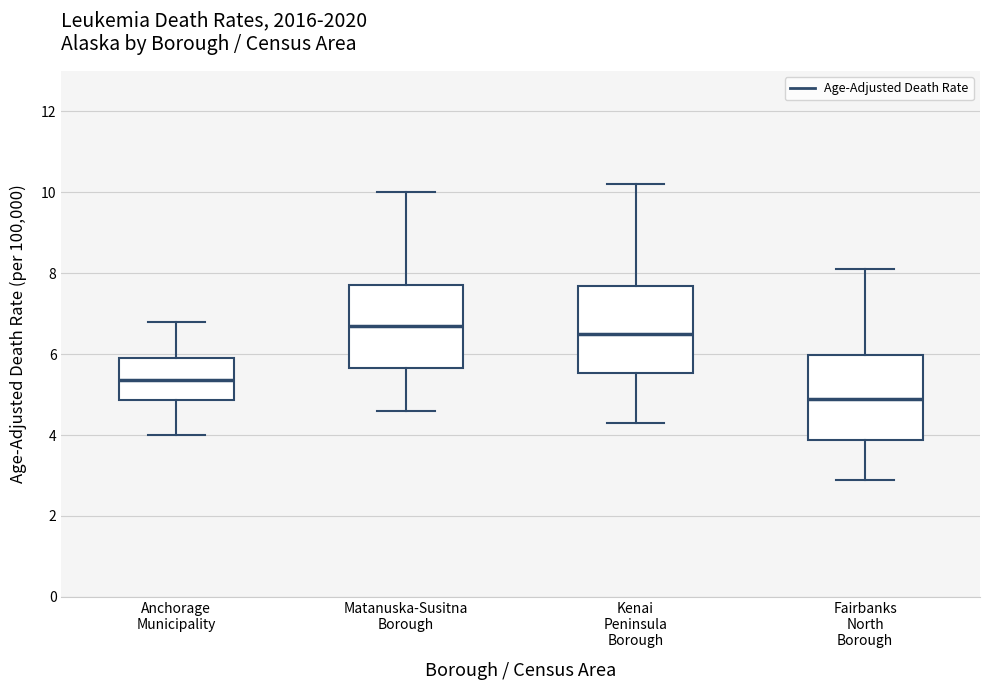

Reading left to right, read every box against the y-axis: the position of its median line, the range the box covers, and the ends of its whiskers. The values are not printed on the chart, so give them approximately, as read against the axis.

Anchorage Municipality: median 5.4, box 4.8 to 6.0, whiskers 4.0 to 6.8
Matanuska-Susitna Borough: median 6.8, box 5.6 to 7.8, whiskers 4.6 to 10.0
Kenai Peninsula Borough: median 6.6, box 5.6 to 7.6, whiskers 4.4 to 10.2
Fairbanks North Borough: median 5.0, box 3.8 to 6.0, whiskers 3.0 to 8.2